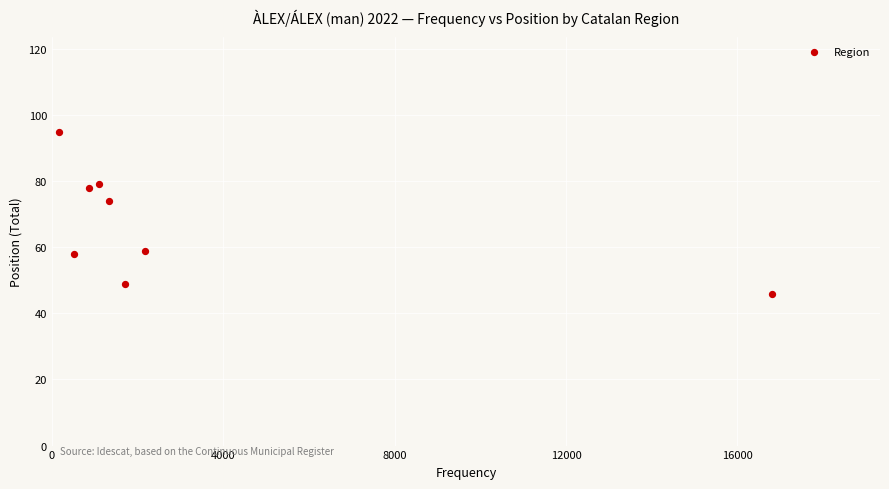

What is the average Y value?

67